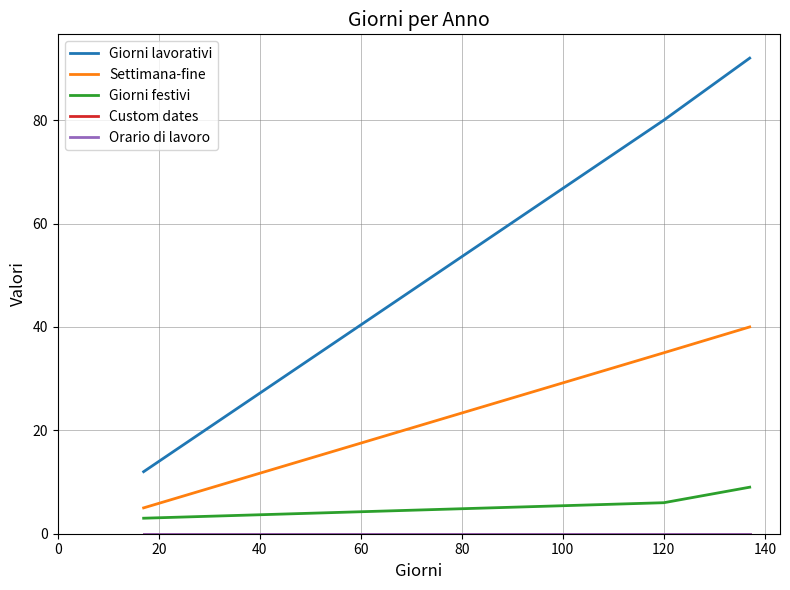

At how many categories does at least one series exceed 75?

2